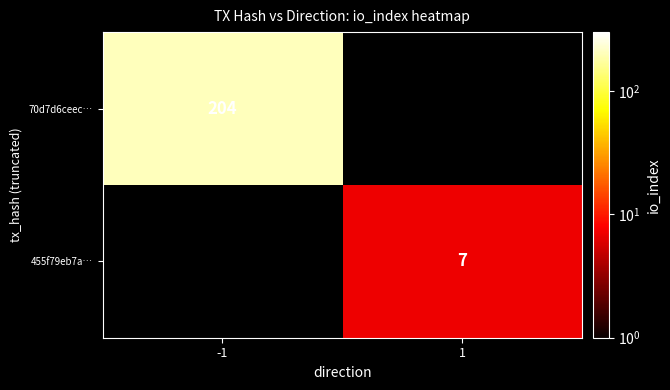

Is the value of 455f79eb7a… at 1 greater than the value of 70d7d6ceec… at -1?

No